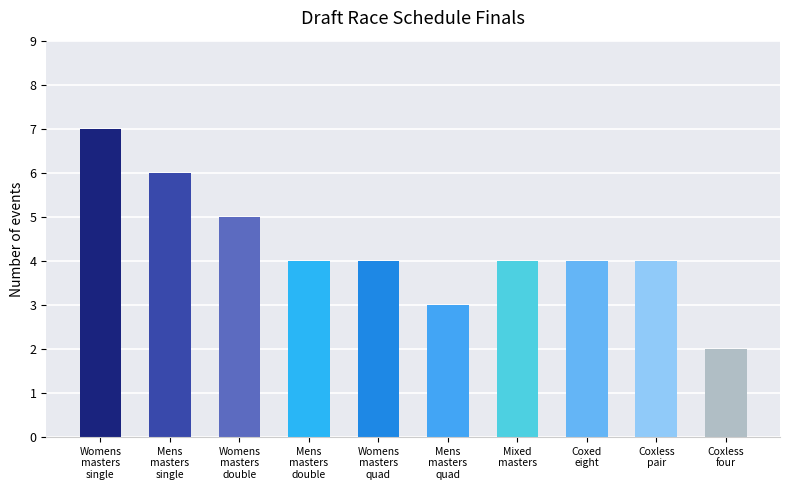

Reading right to left, what are all the values shown in this chart?

2	4	4	4	3	4	4	5	6	7